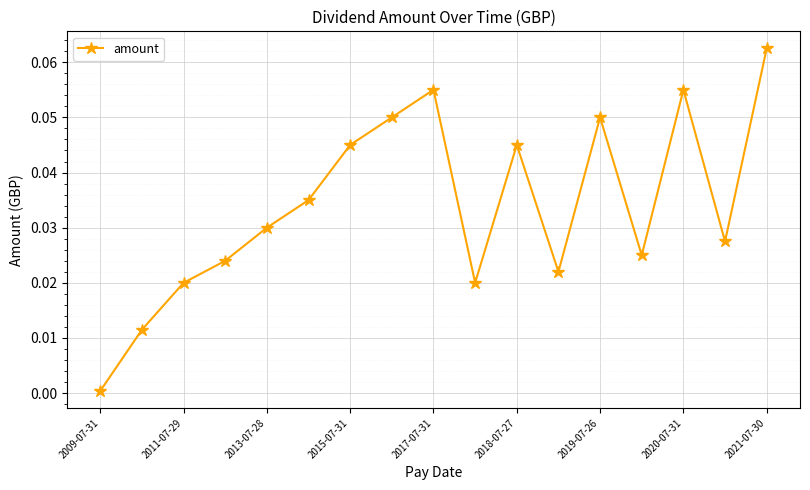

What is the sum of all values?

0.6